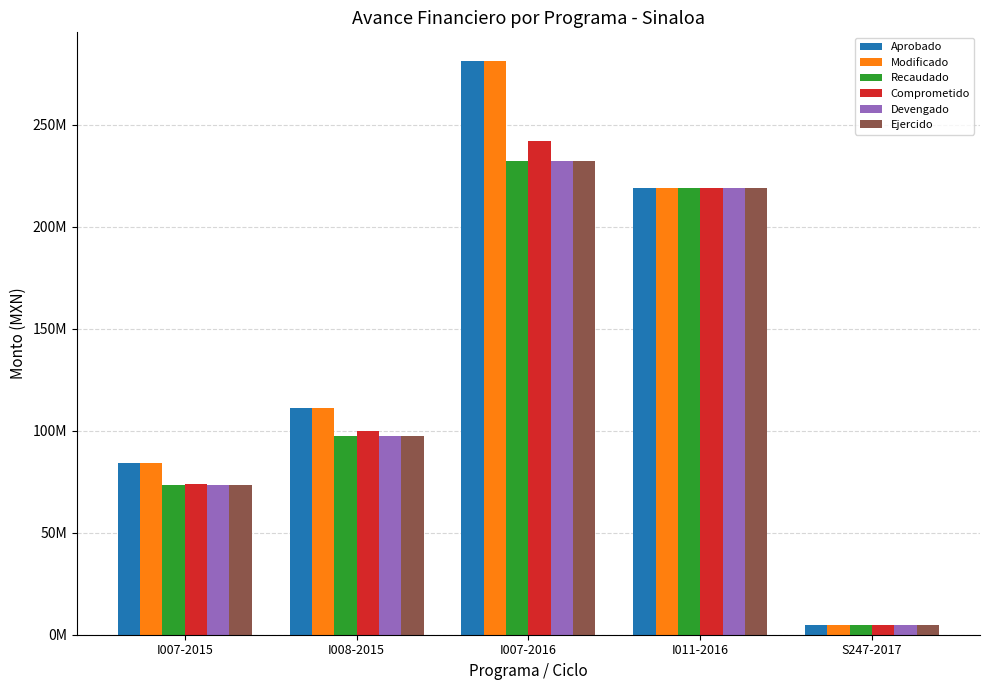

At which label does Aprobado first exceed 111368216?

I007-2016